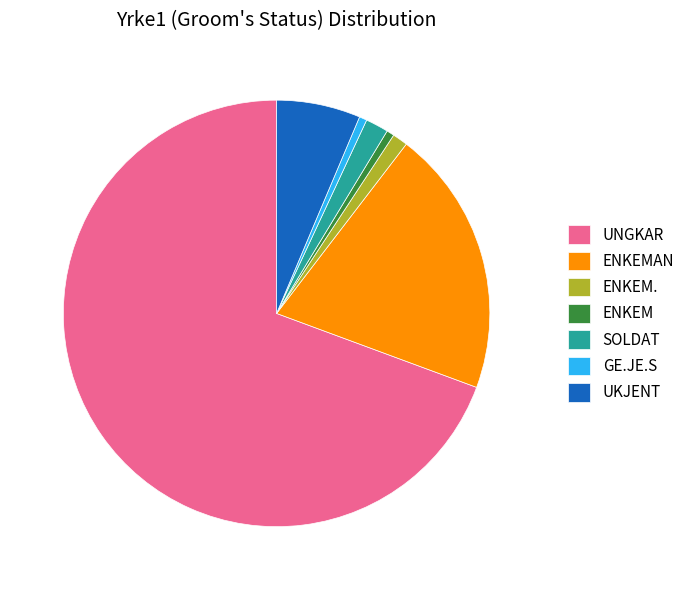

Is the sum of GE.JE.S and ENKEM. greater than half?

No